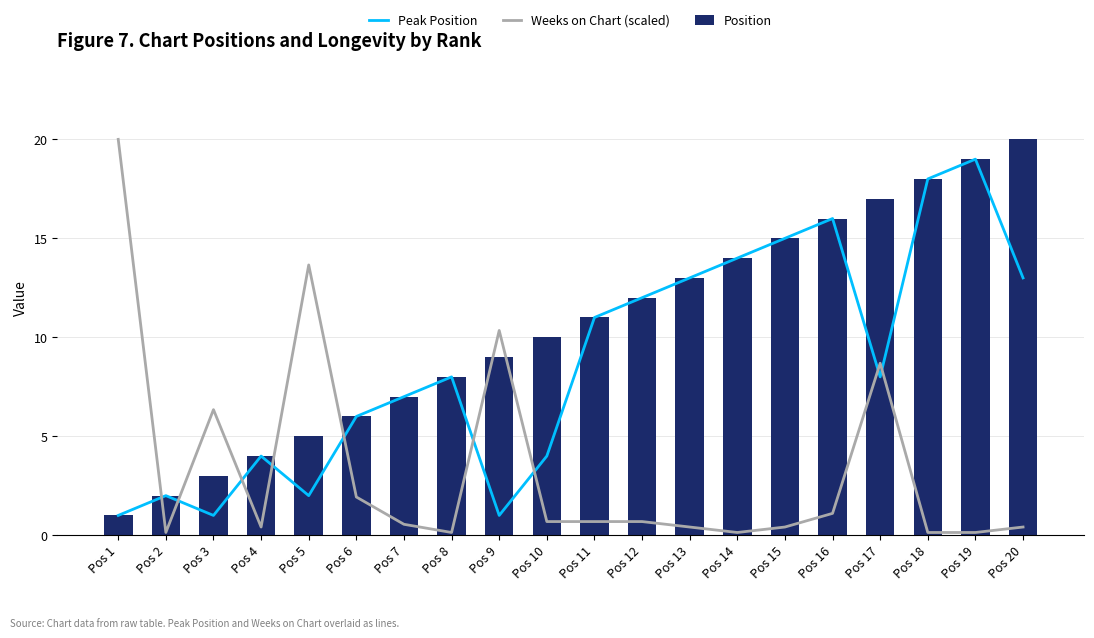

What is the value of the Weeks on Chart (scaled) bar at the 13th from the left?

0.4